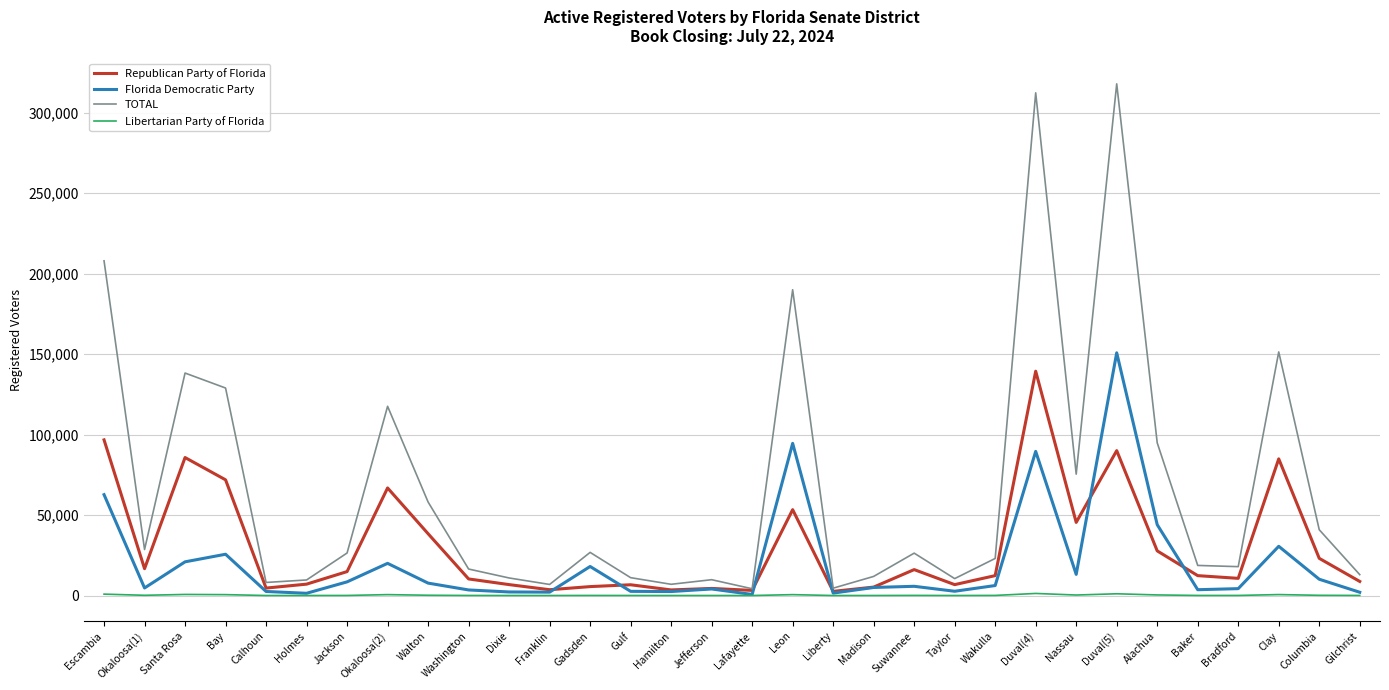

What is the approximate value of Republican Party of Florida at Suwannee, to the nearest 10?

16110